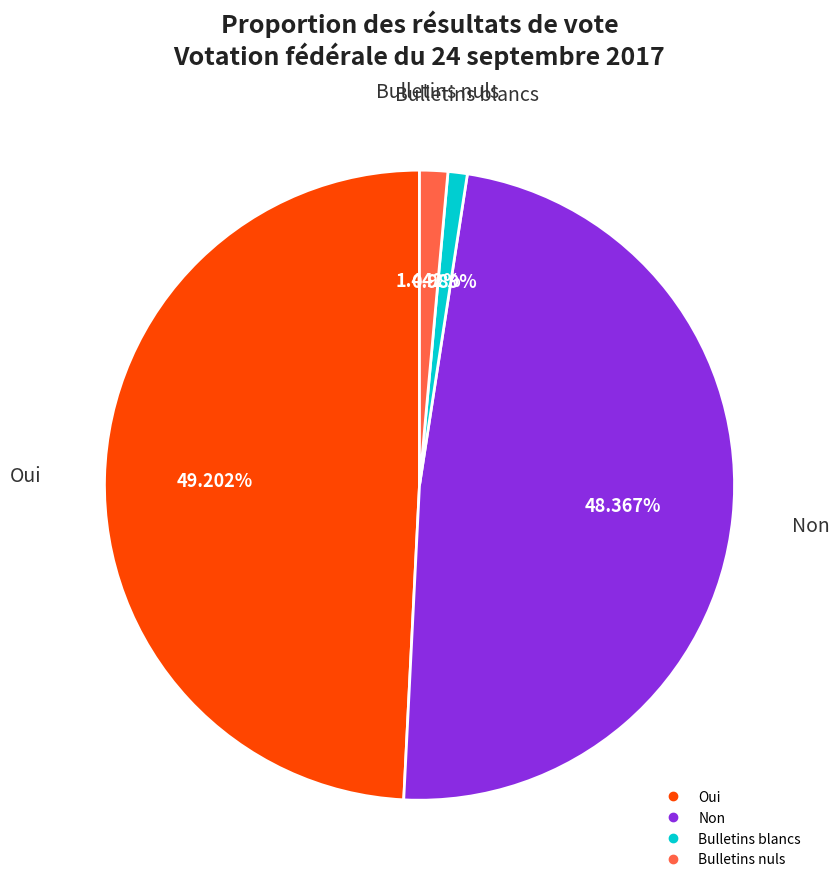

How many segments does this pie chart have?

4